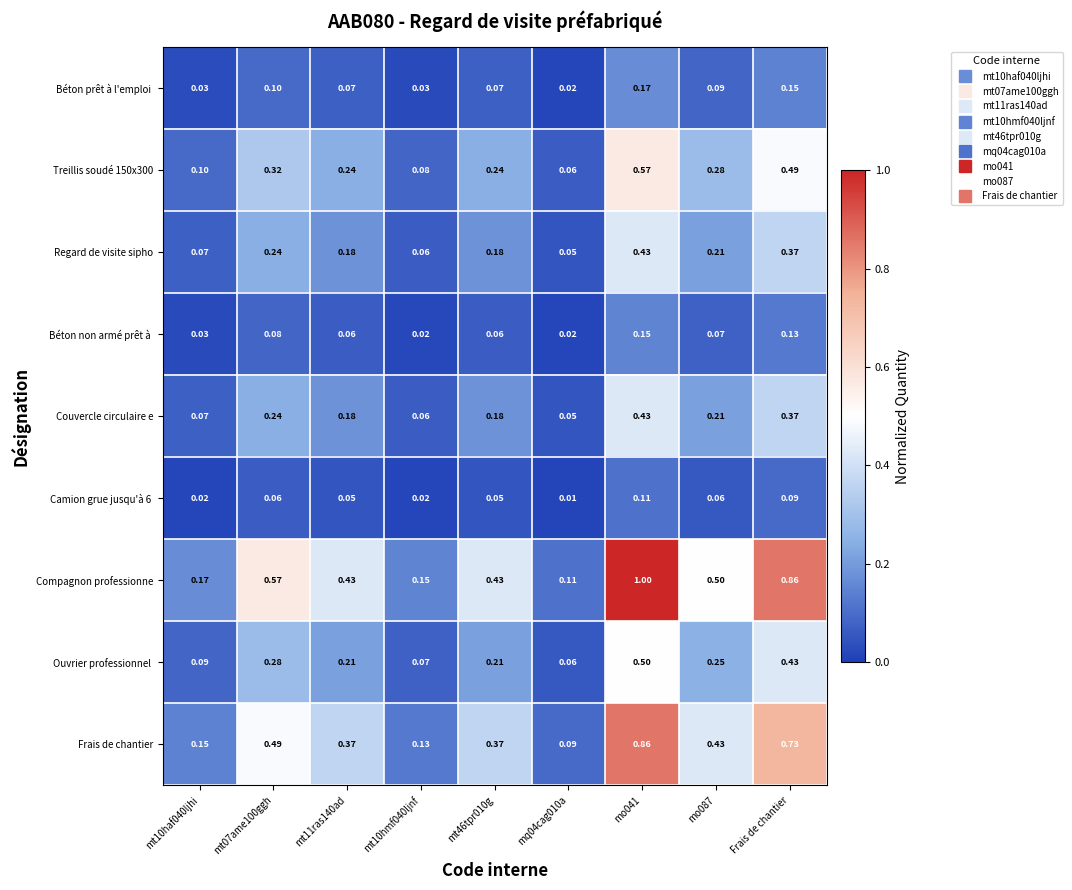

Which series changed the most between mt10haf040ljhi and mt07ame100ggh?

Compagnon professionne